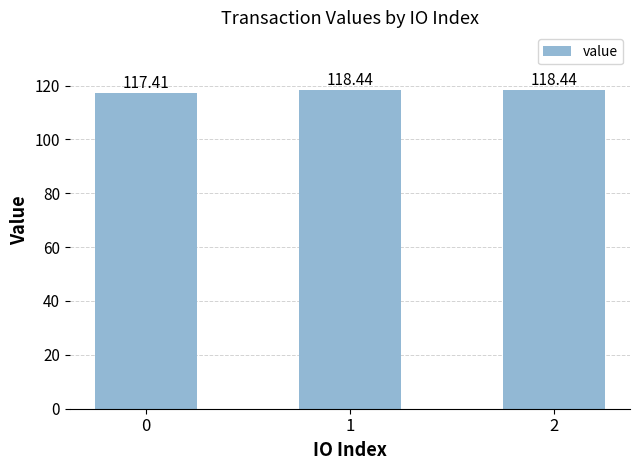

How many series are shown in this chart?

1